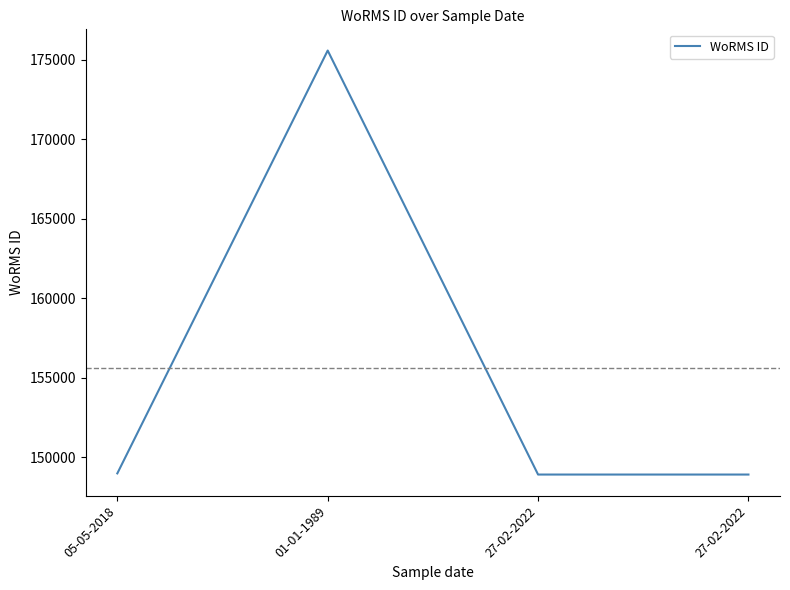

What value does the data have at 27-02-2022, to the nearest 100?

148900